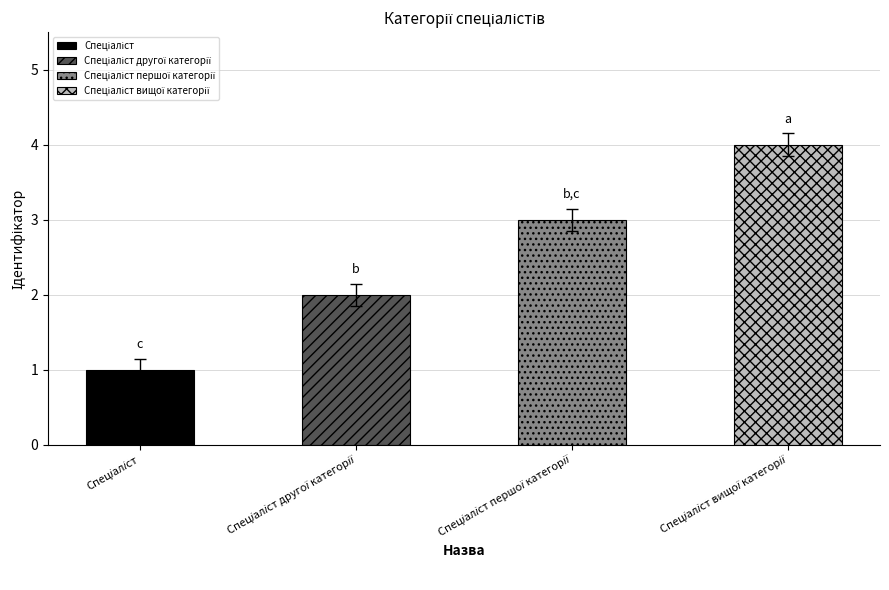

Rank the categories by value from lowest to highest.

Спеціаліст, Спеціаліст другої категорії, Спеціаліст першої категорії, Спеціаліст вищої категорії